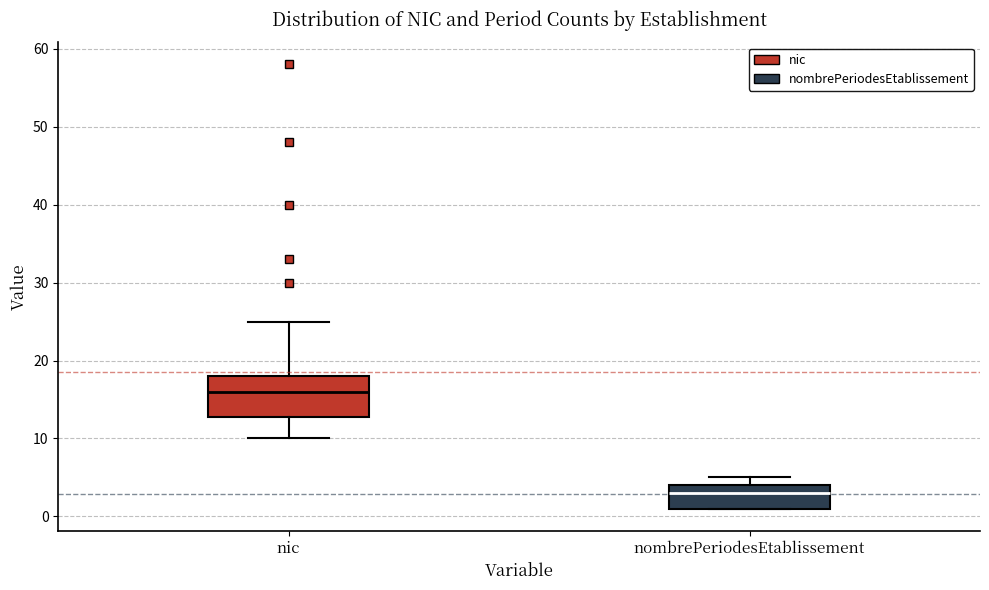

Where is the upper edge of the box for nic on the y-axis? The values are not printed on the chart, so give them approximately, as read against the axis.

18